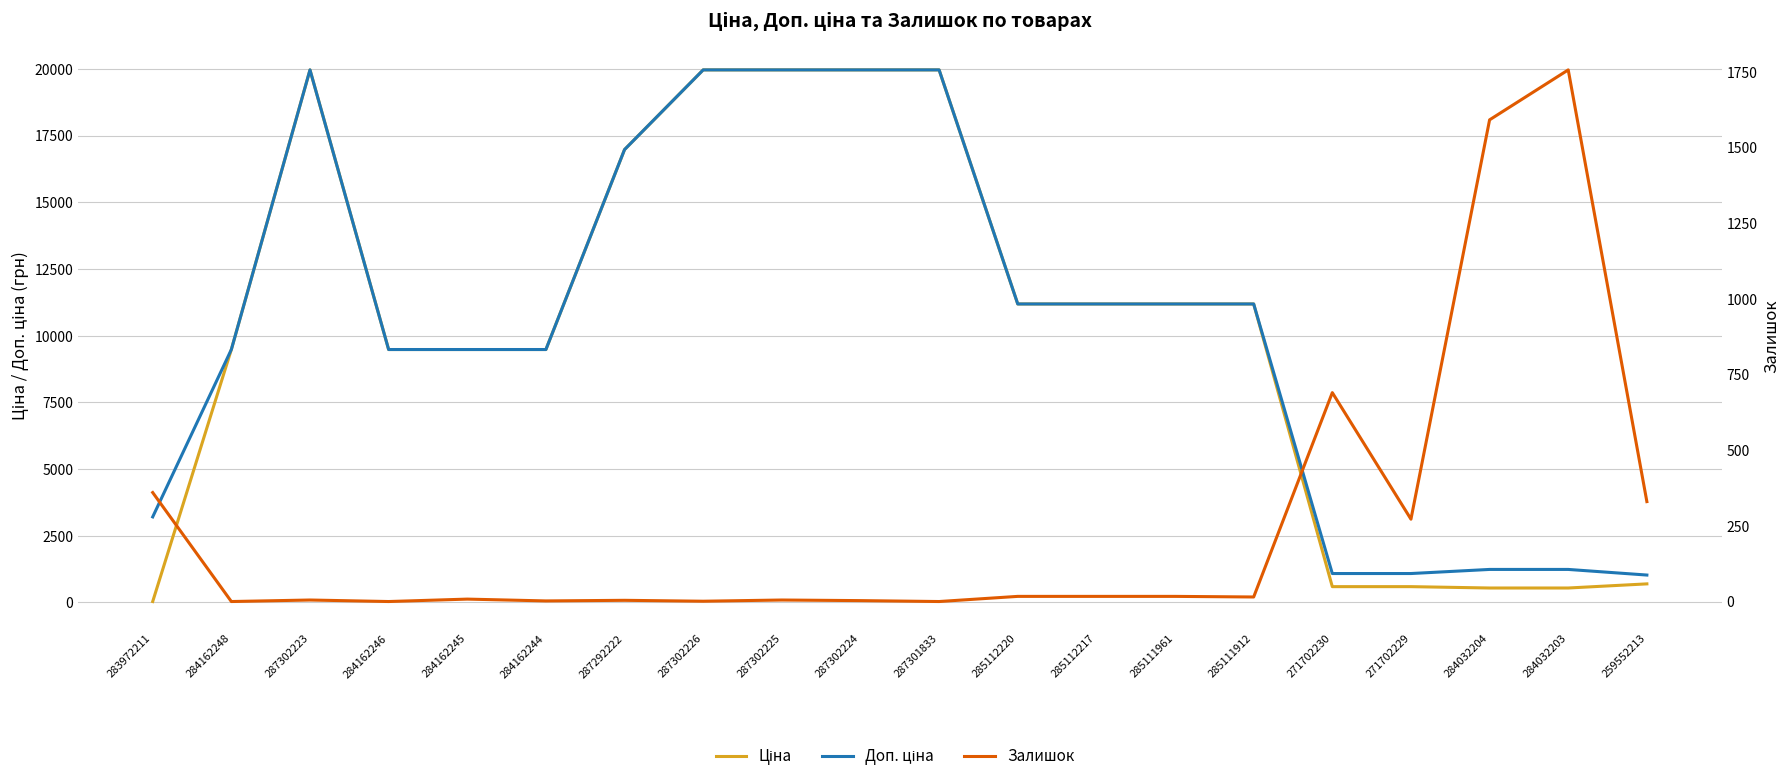

Where is Доп. ціна nearest to the value 10494?

285112220